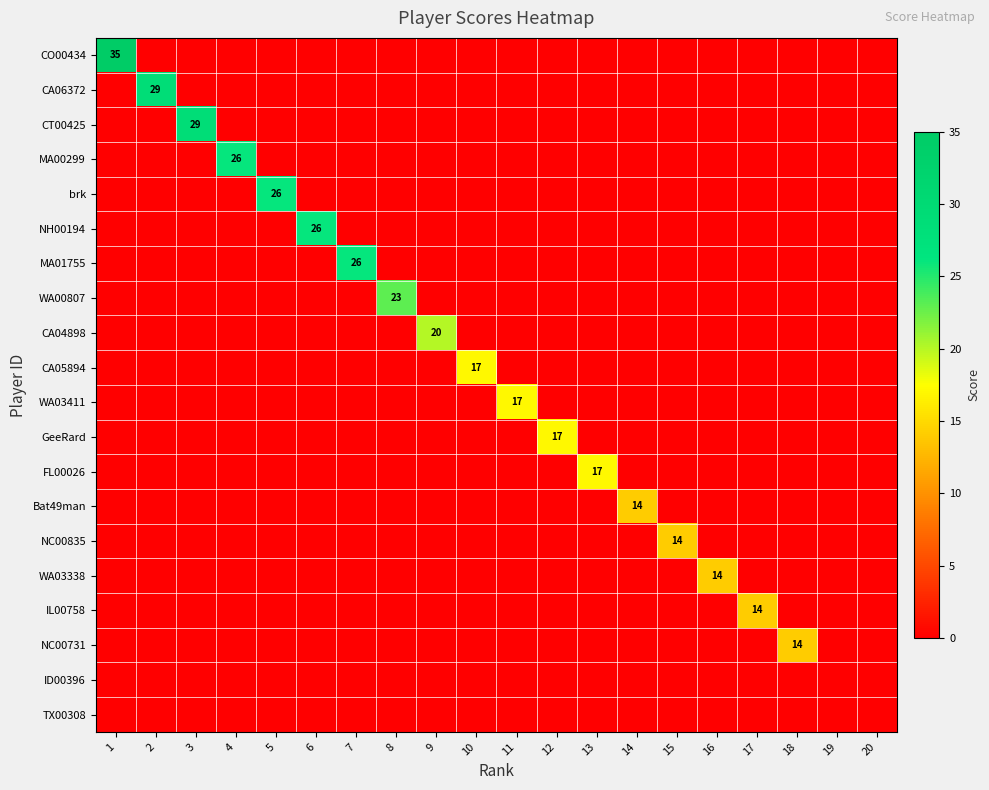

Which has a higher value, 2 or 9?

2